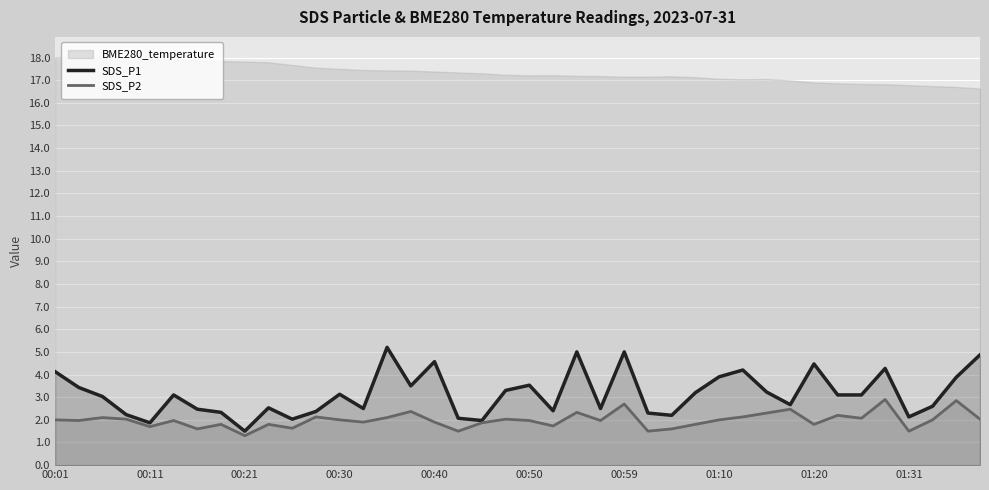

The value of SDS_P2 at 00:30 is 1.1. True or false?

False